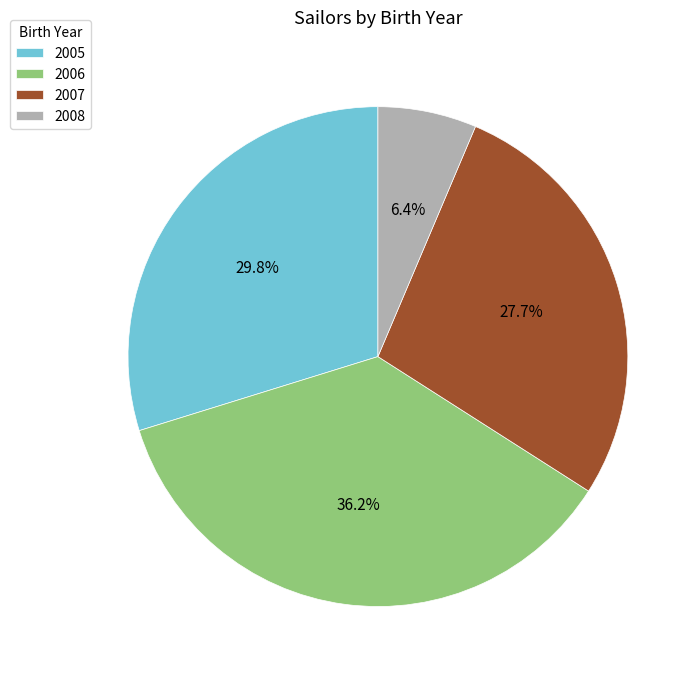

What percentage is the 2006 slice, to the nearest percent?

36%